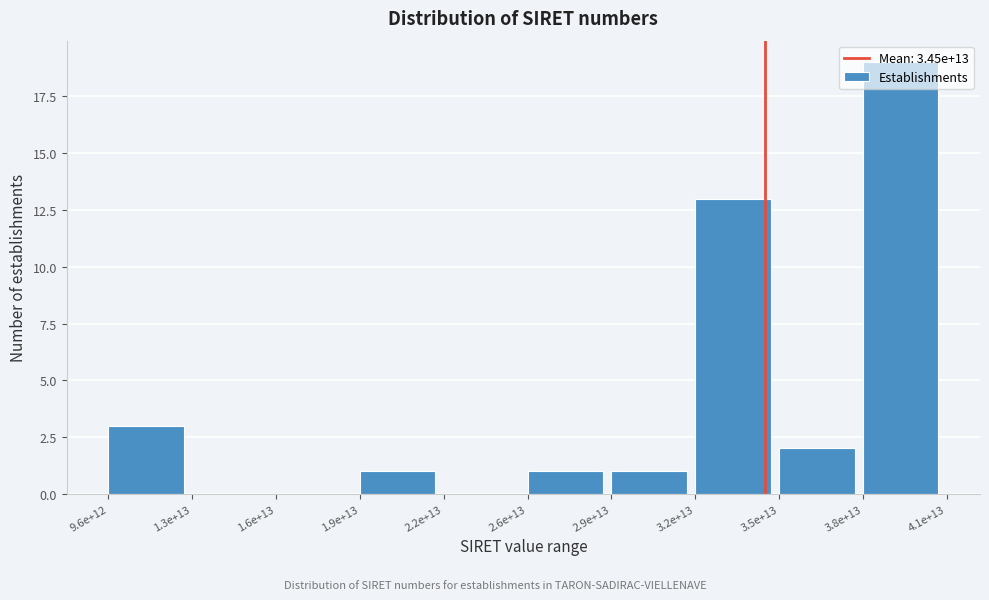

Which has a higher value, 2.9e+13 or 1.3e+13?

2.9e+13